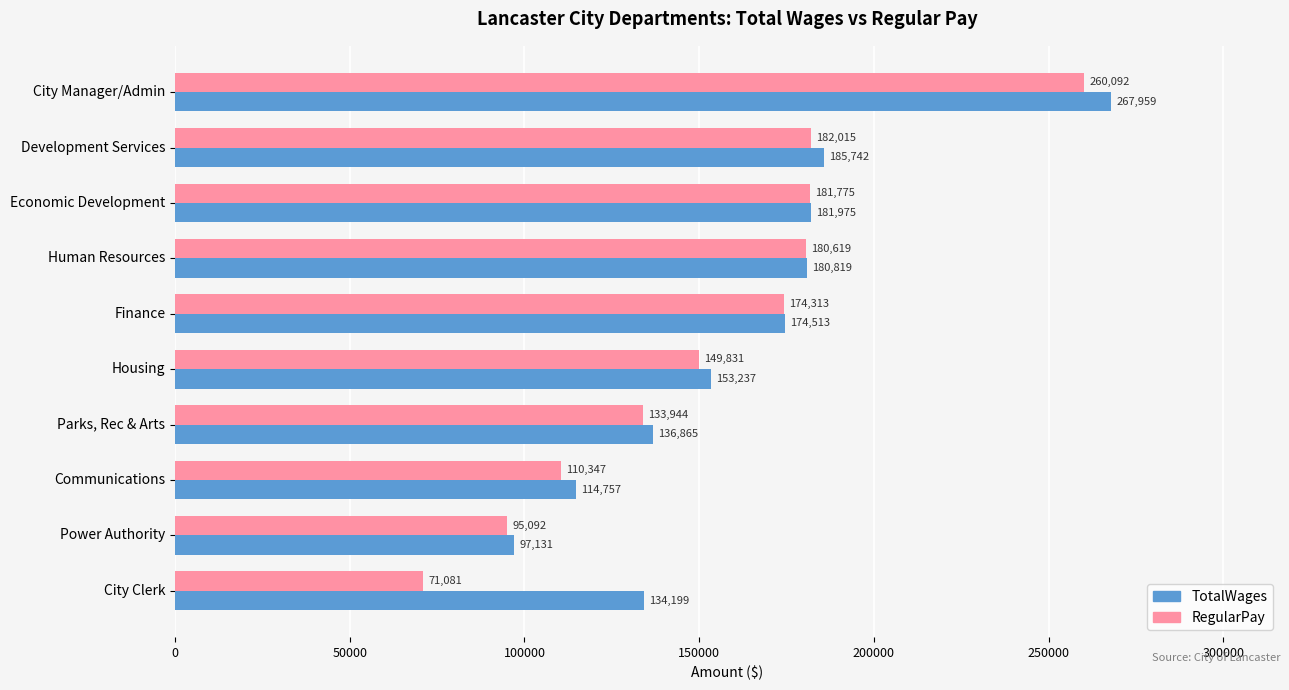

Which category has the lowest value in the RegularPay series?

City Clerk